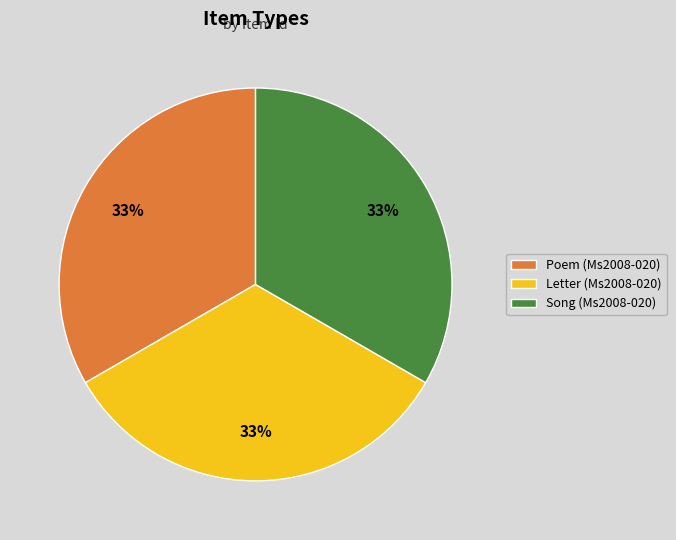

How many slices are in this pie chart?

3